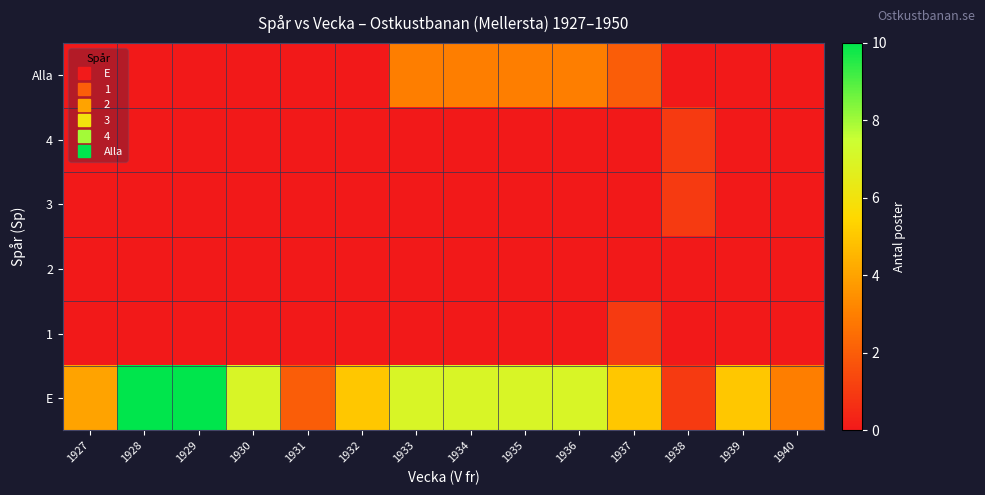

Count the number of data series in this chart.

6